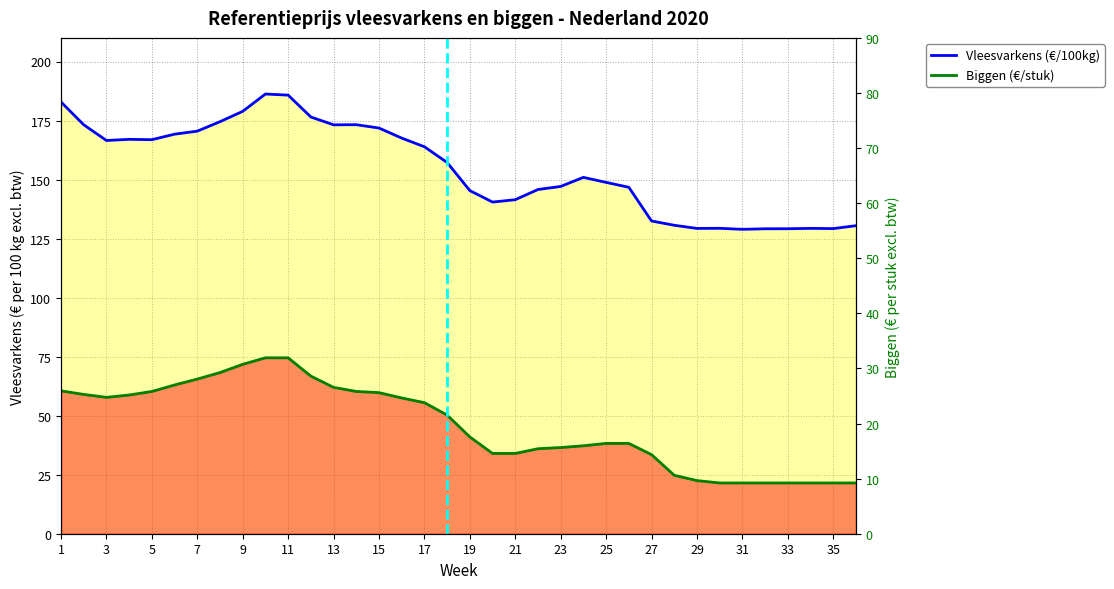

How many data points in Vleesvarkens (€/100kg) are less than 157?

18